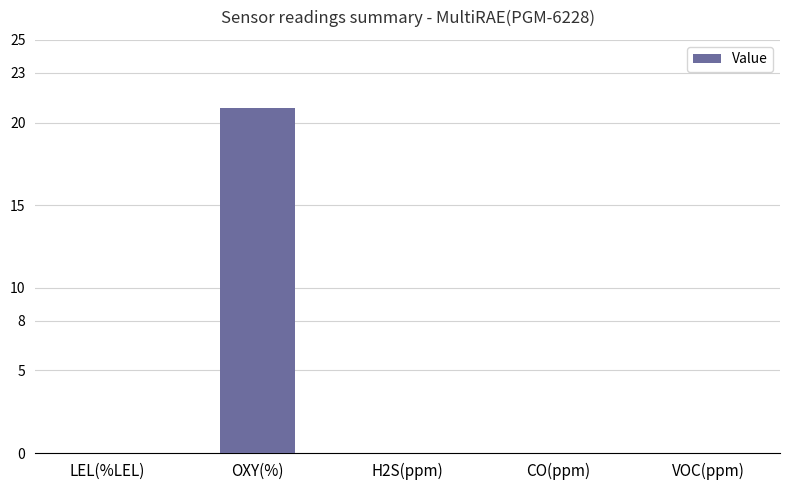

Between OXY(%) and CO(ppm), which is larger?

OXY(%)